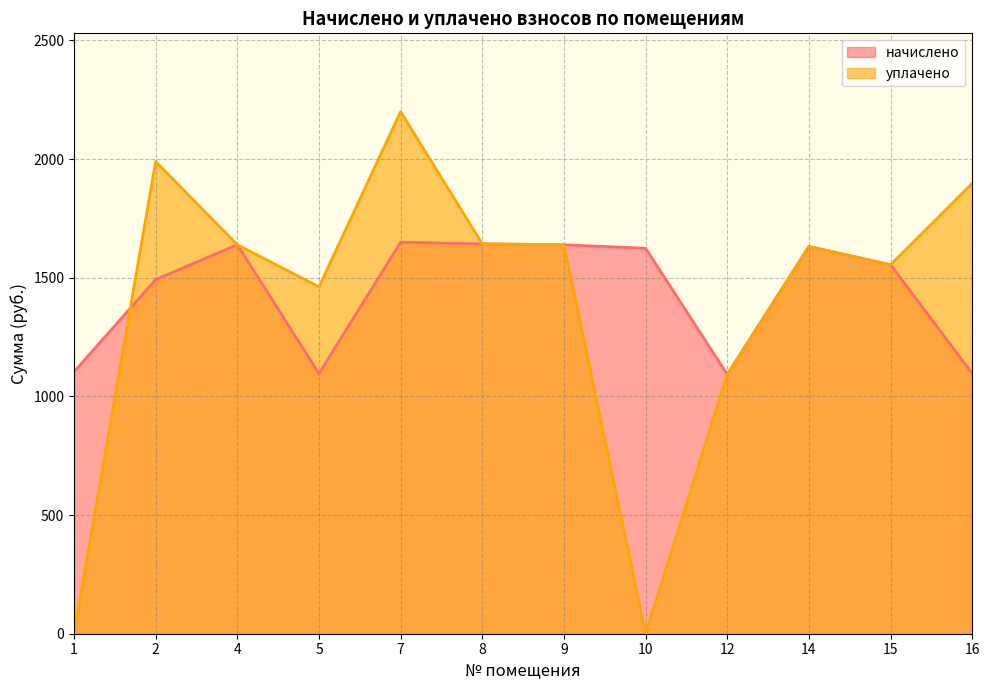

Rank the series by their average value, from highest to lowest.

начислено, уплачено